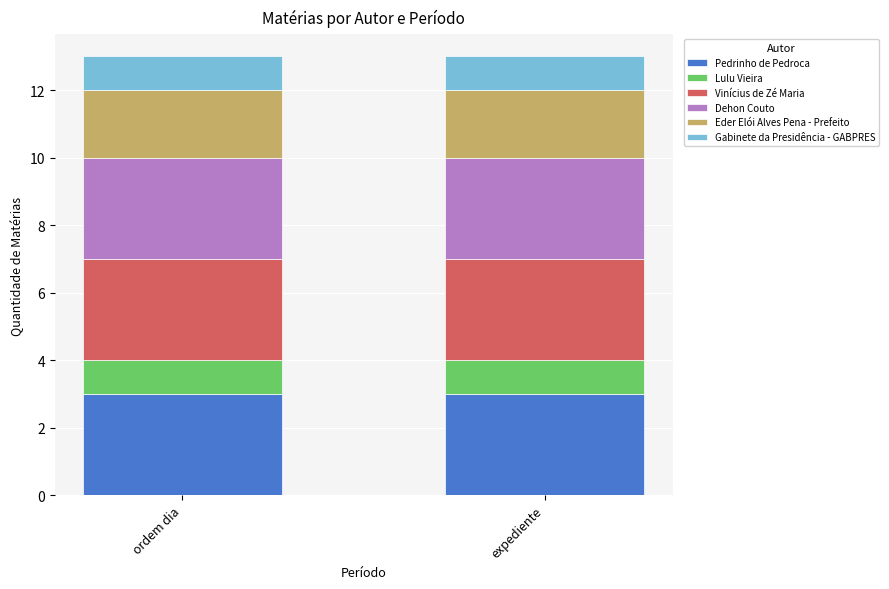

What is the highest value of the Pedrinho de Pedroca series?

3